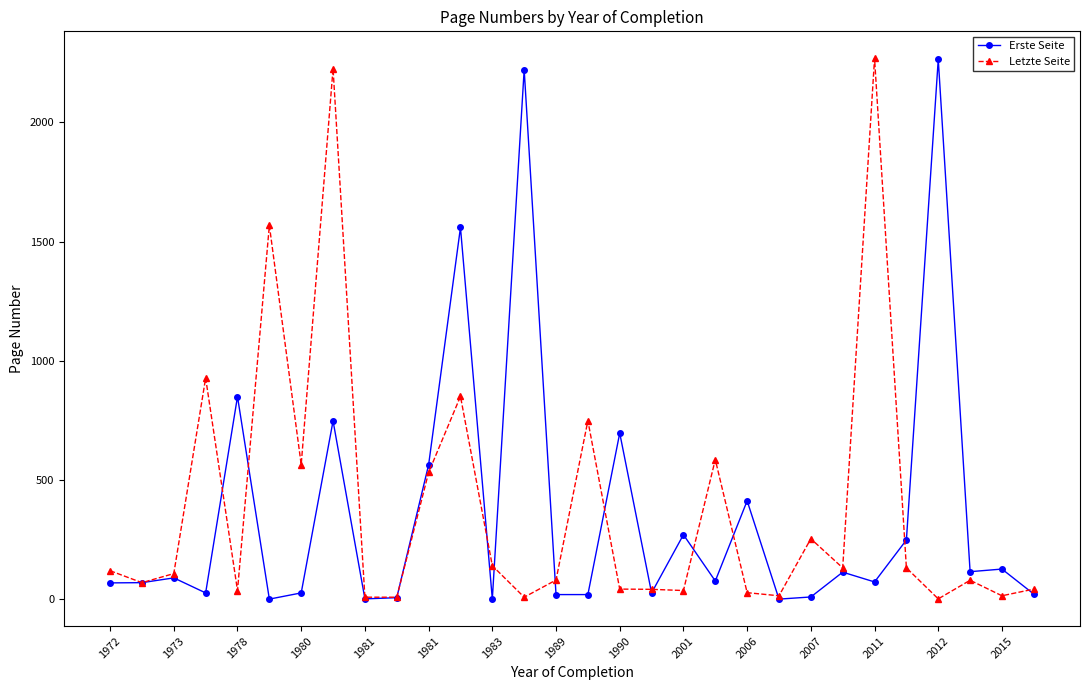

True or false: Letzte Seite has more than 0 interior local peaks.

True